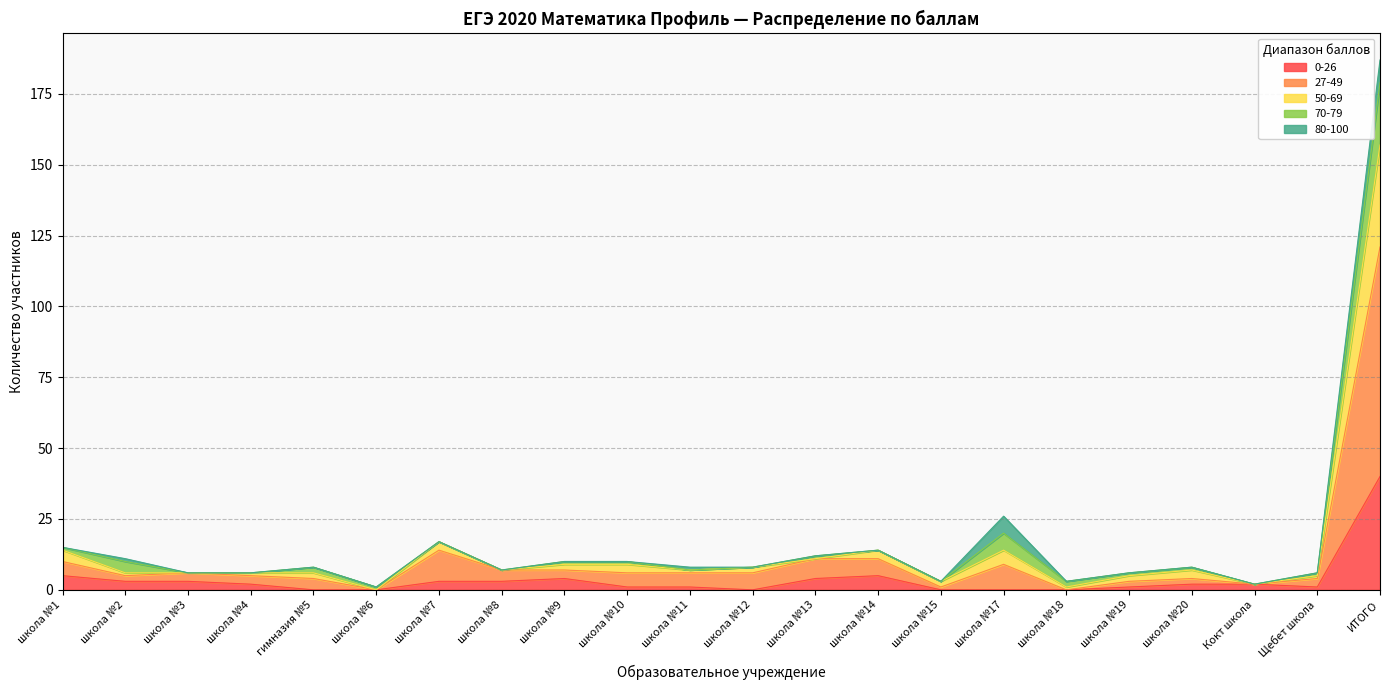

Where is 0-26 nearest to the value 20?

школа №1